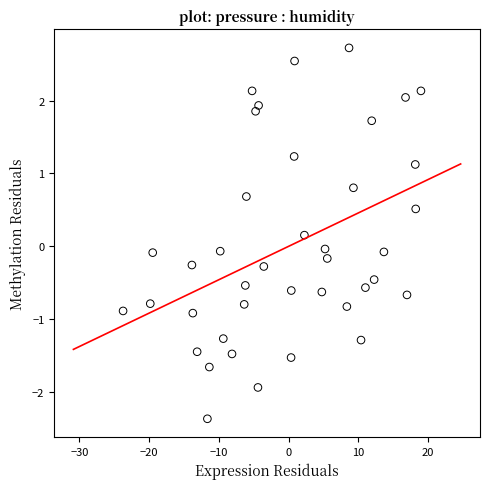

What is the range of X values (max minus min)?

42.7